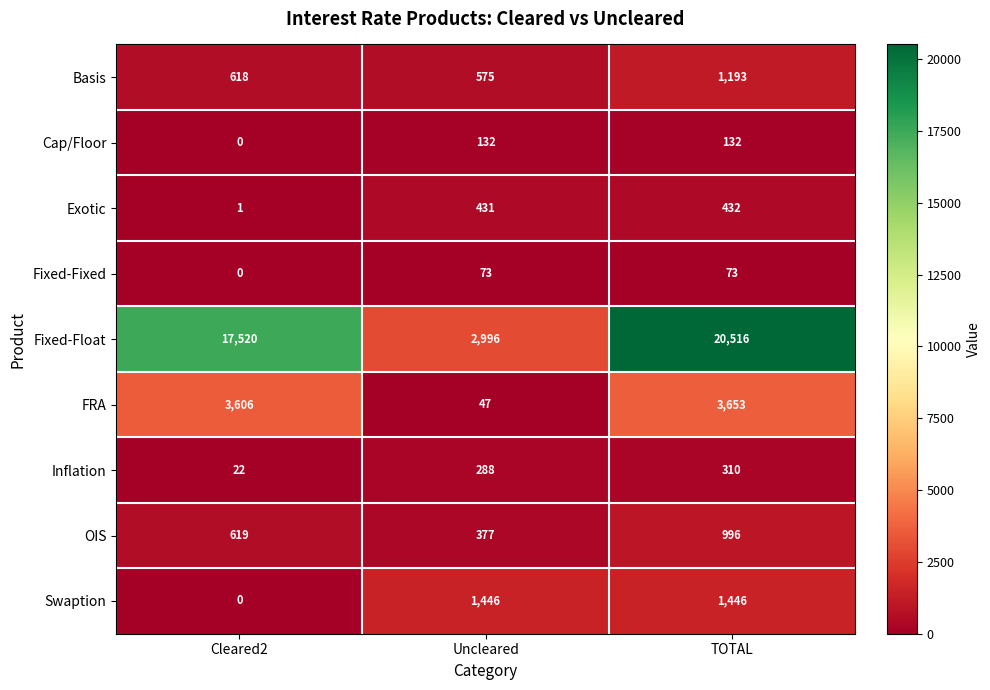

At which category is the sum across all series the highest?

TOTAL